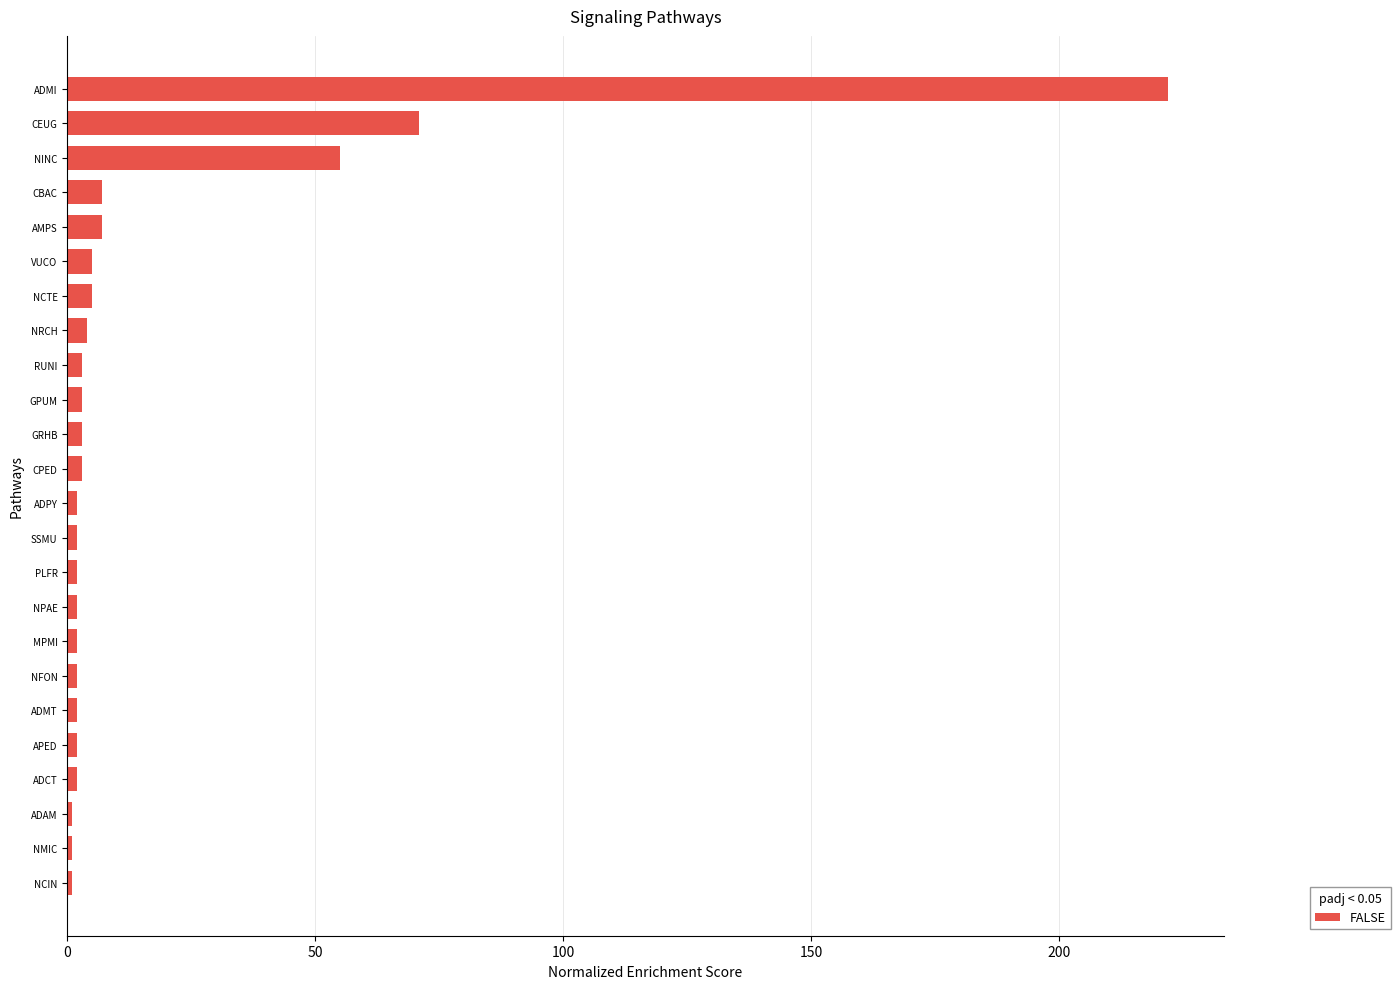

The value at CEUG is 28. True or false?

False